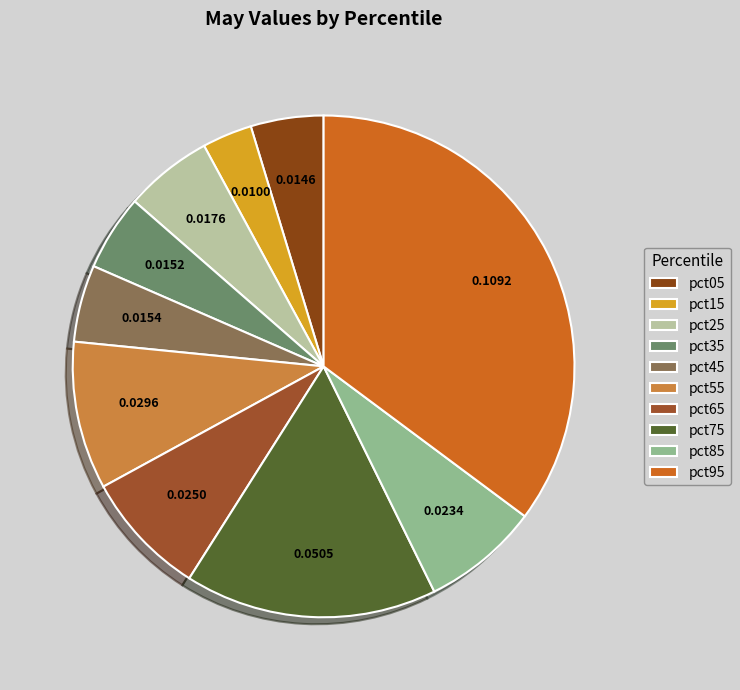

How many slices are in this pie chart?

10